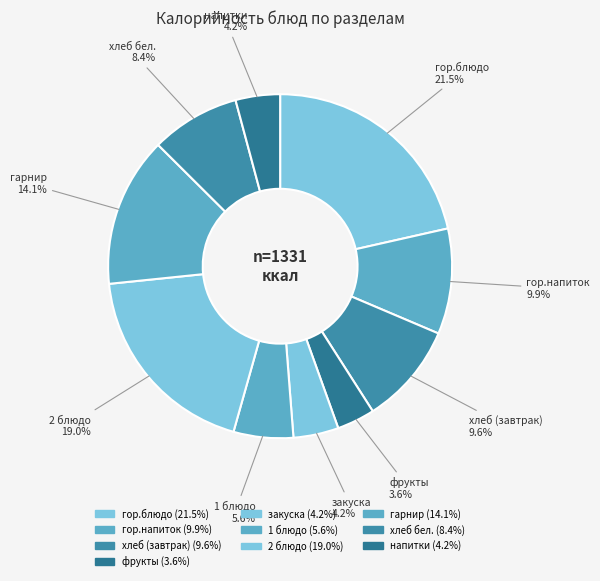

How many segments does this pie chart have?

10